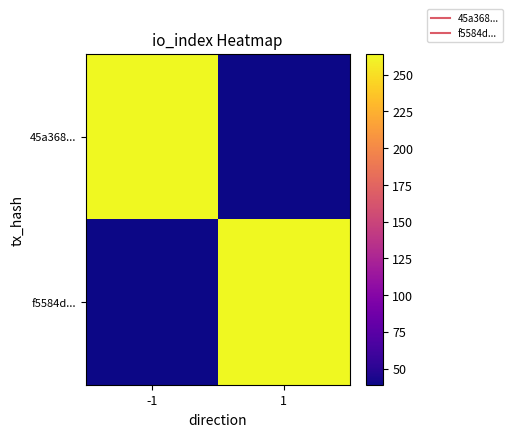

What is the greatest value displayed?

264